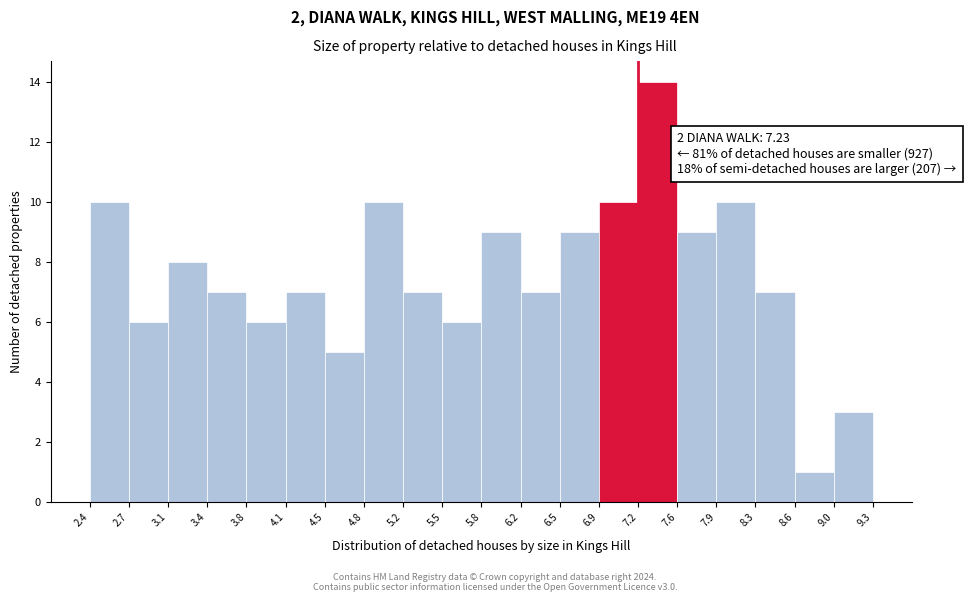

Over which range of the x-axis is the bar tallest?

7.2 to 7.6